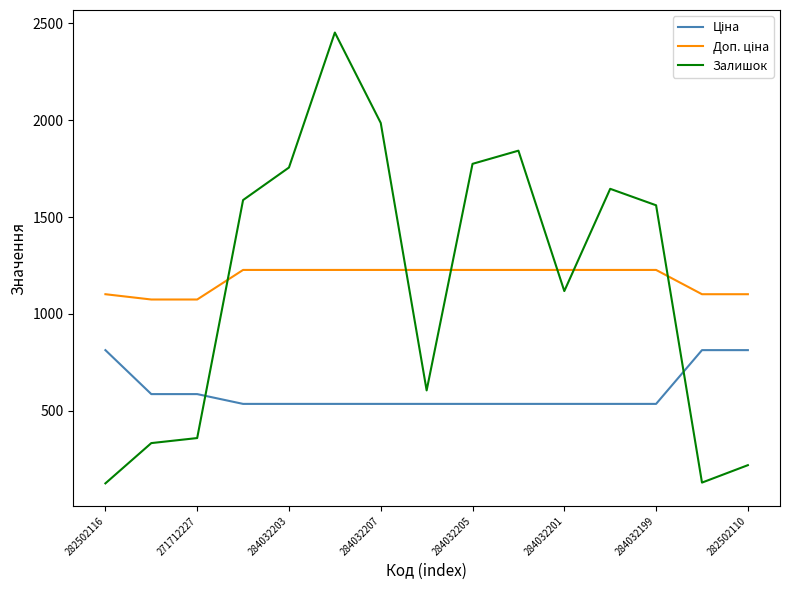

What is the smallest value displayed?

125.0